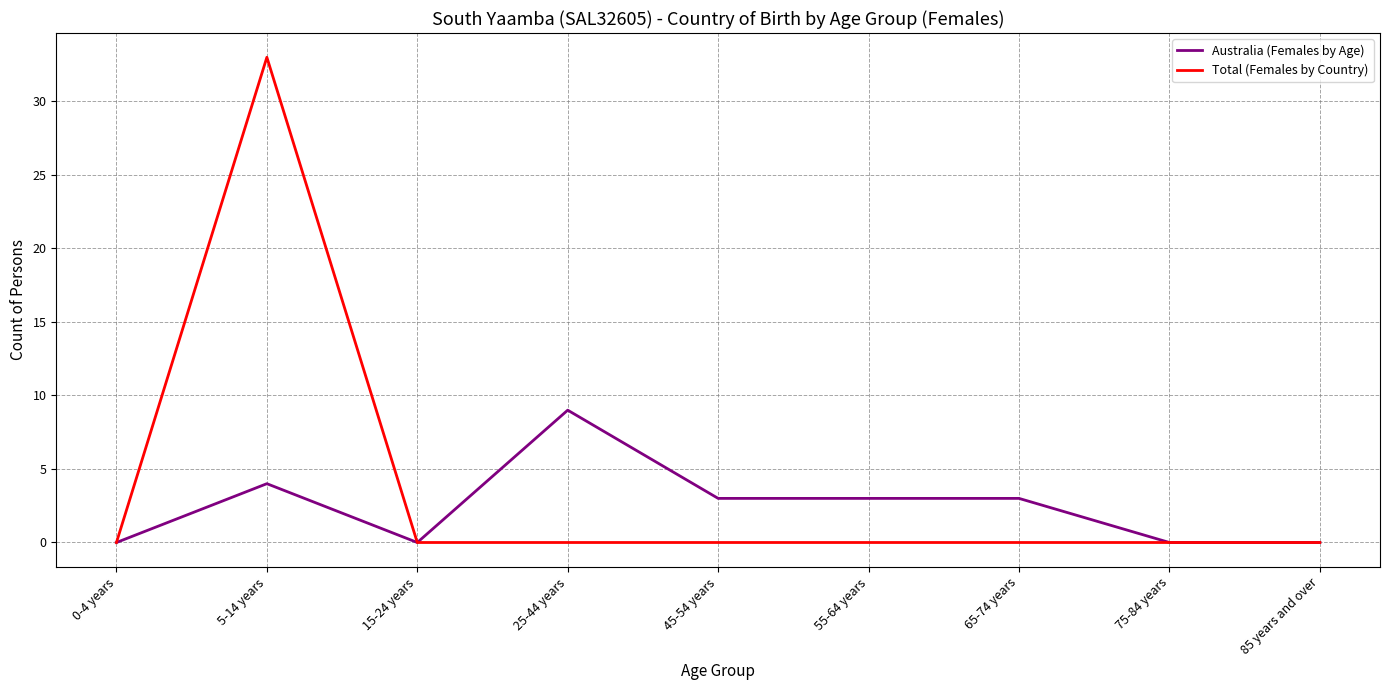

Rank the series by their average value, from lowest to highest.

Australia (Females by Age), Total (Females by Country)